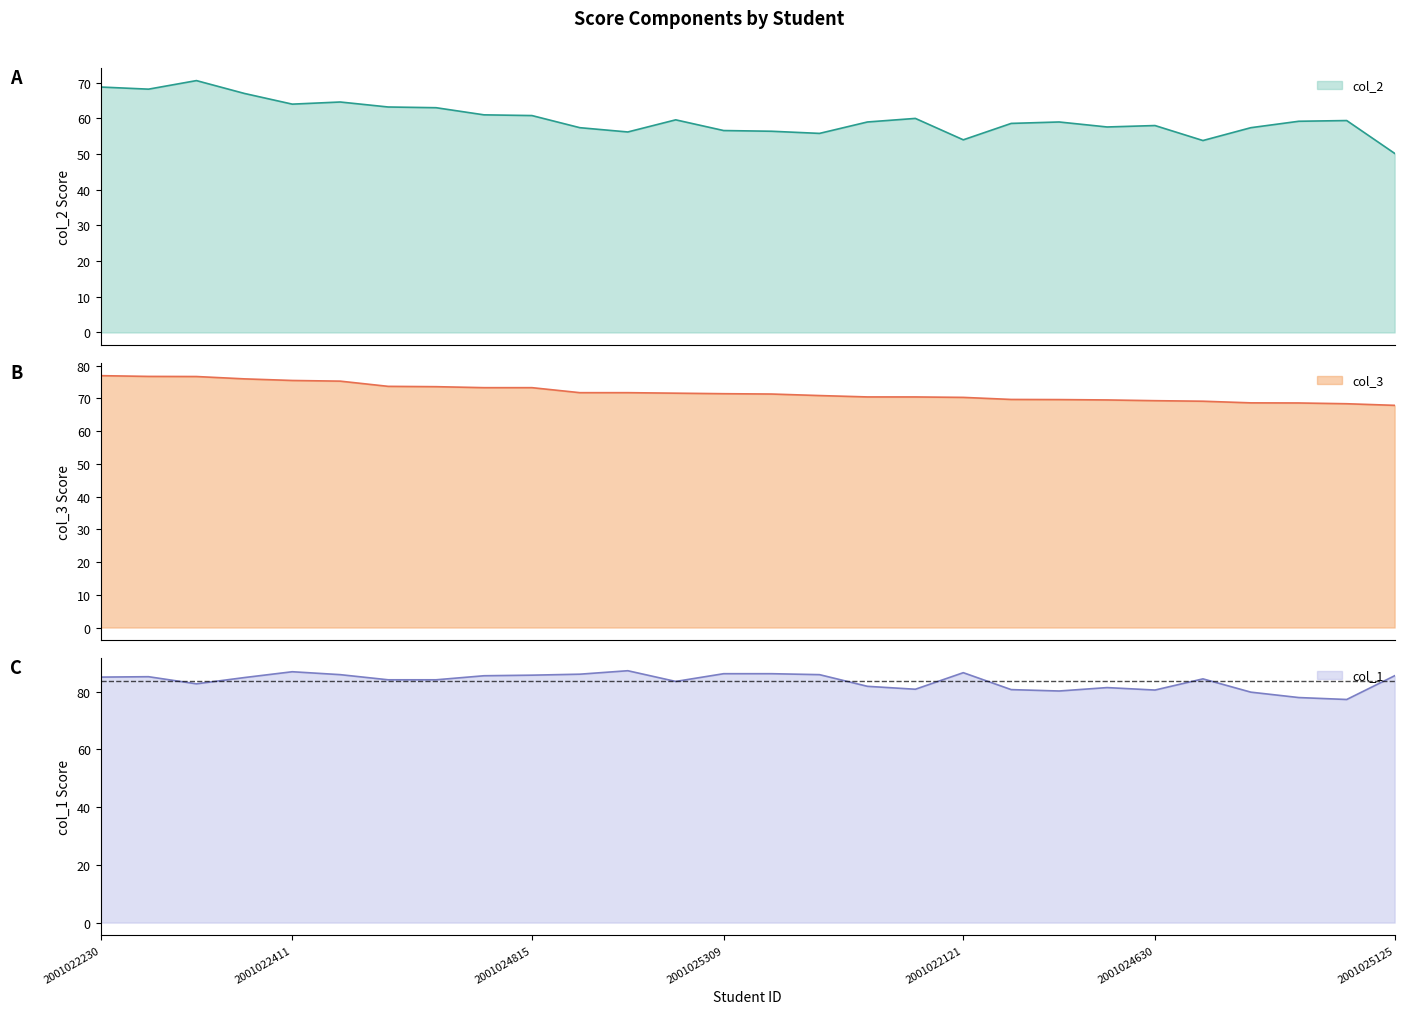

Which series has the widest spread of values?

col_2